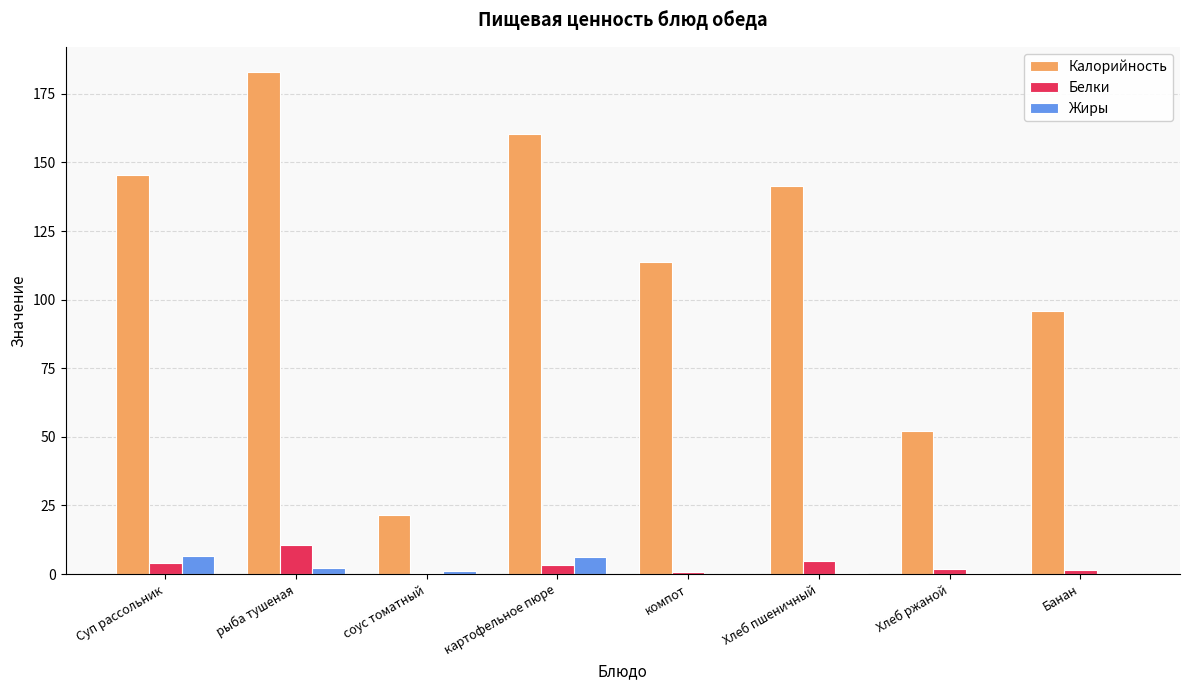

Is the value of Белки at Суп рассольник greater than the value of Жиры at компот?

Yes